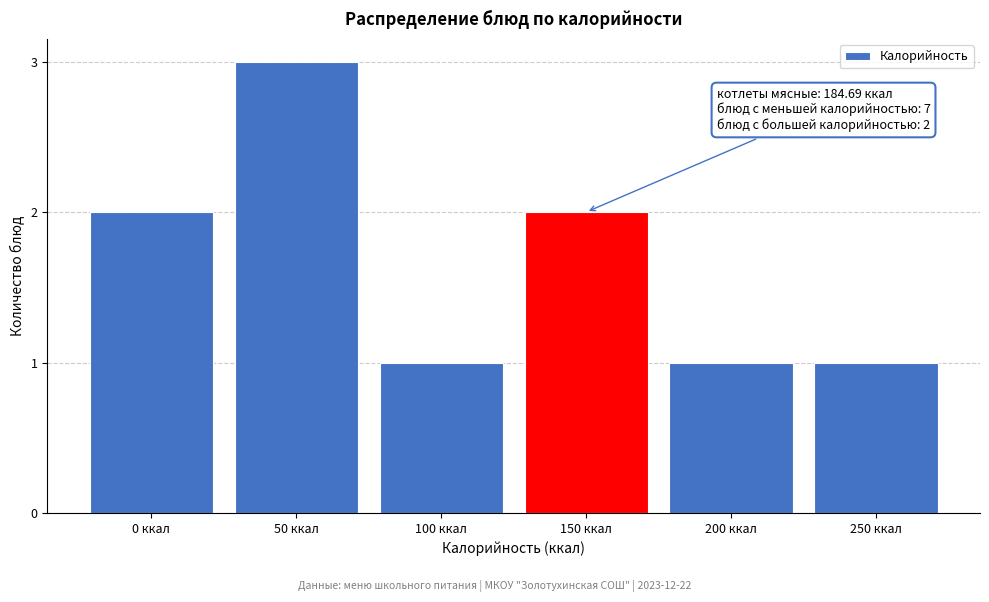

Reading left to right, transcribe all the data shown in this chart.

0 ккал=2	50 ккал=3	100 ккал=1	150 ккал=2	200 ккал=1	250 ккал=1